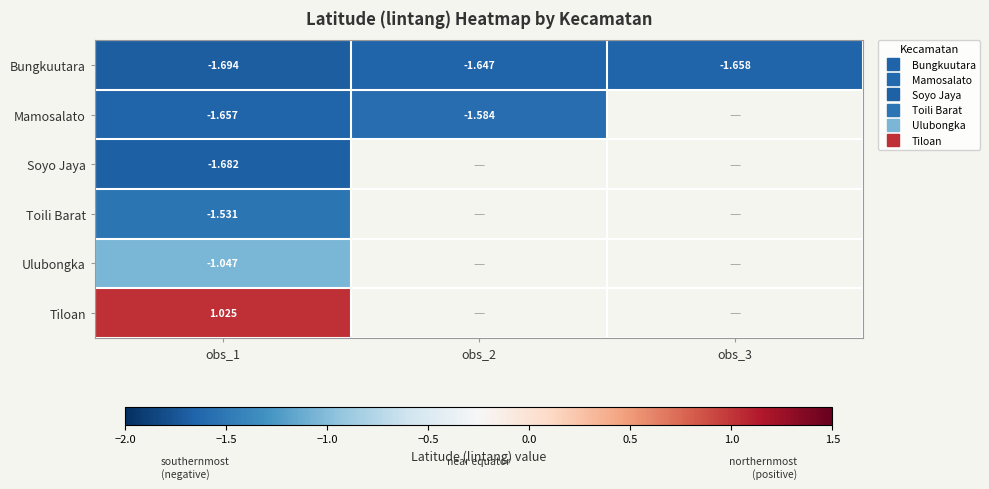

The value of Toili Barat at obs_1 is -0.8. True or false?

False